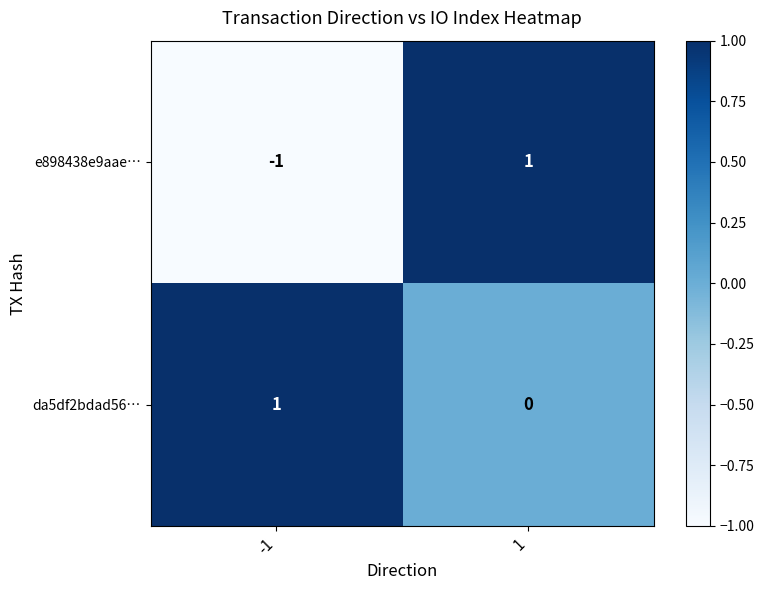

Count the number of categories in the chart.

2